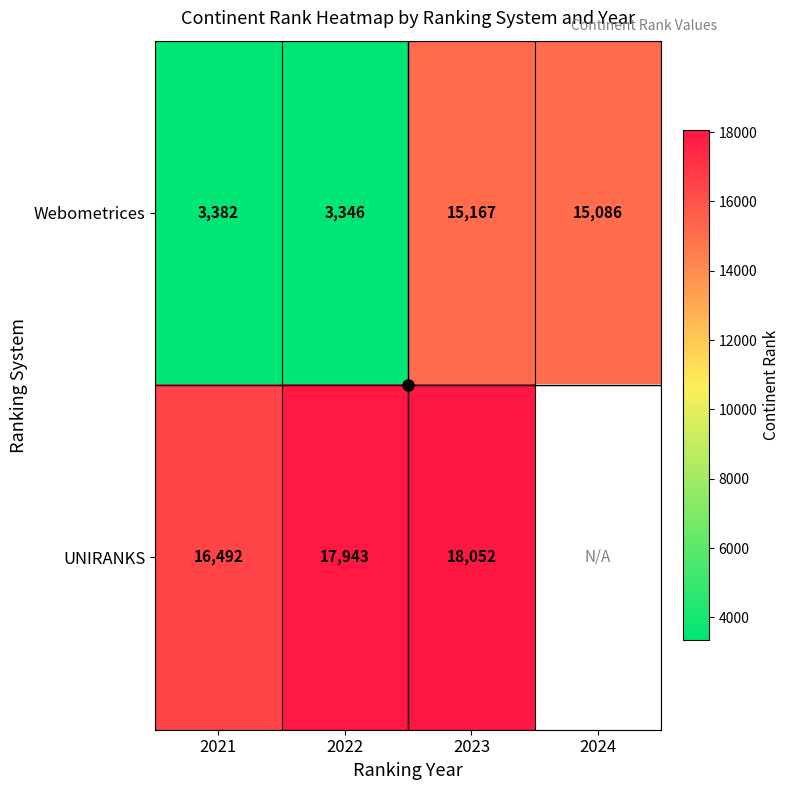

True or false: Webometrices has a value of 1323.2 at 2022.

False